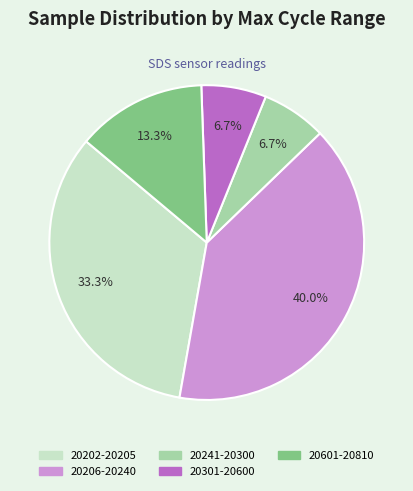

Do 20202-20205 and 20241-20300 together represent more than half of the pie?

No